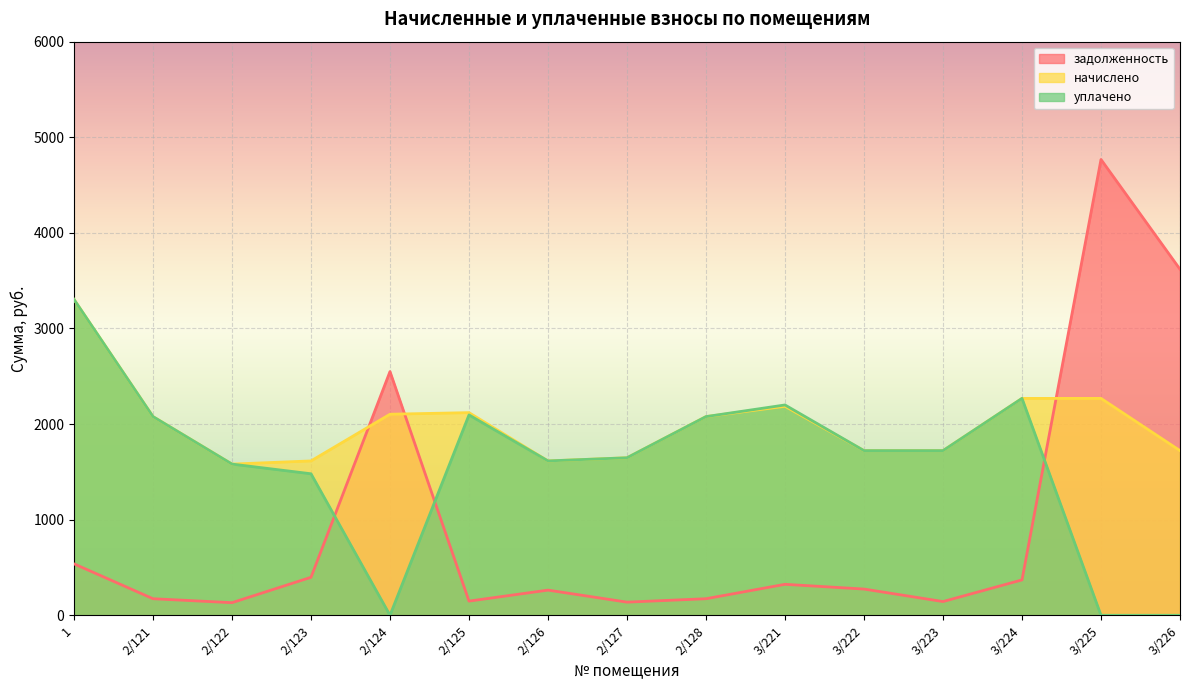

Which series has the widest spread of values?

задолженность